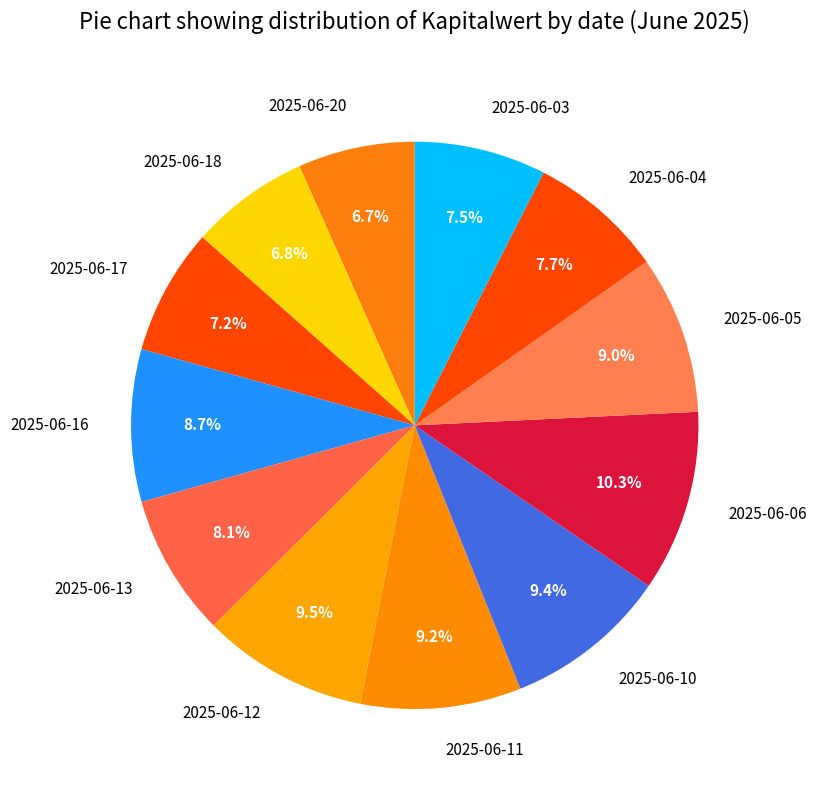

How many segments does this pie chart have?

12